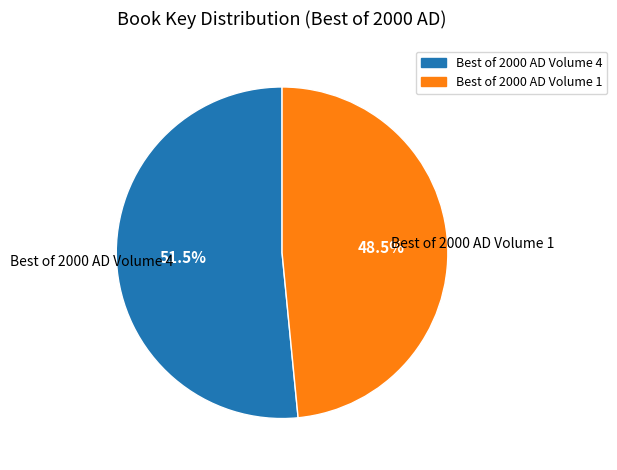

Which slice represents more than half of the pie?

Best of 2000 AD Volume 4